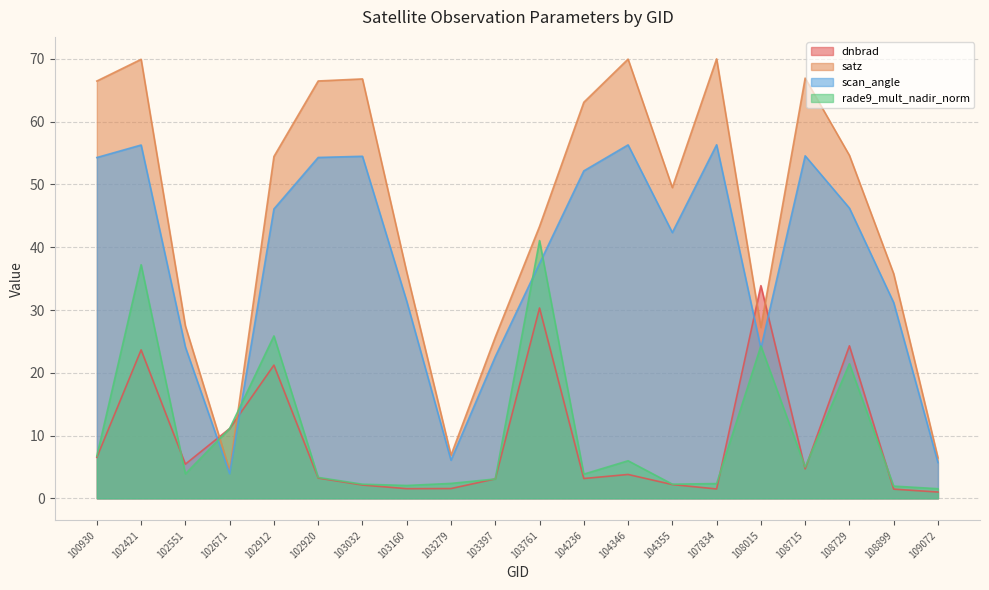

At how many categories does at least one series exceed 49?

11